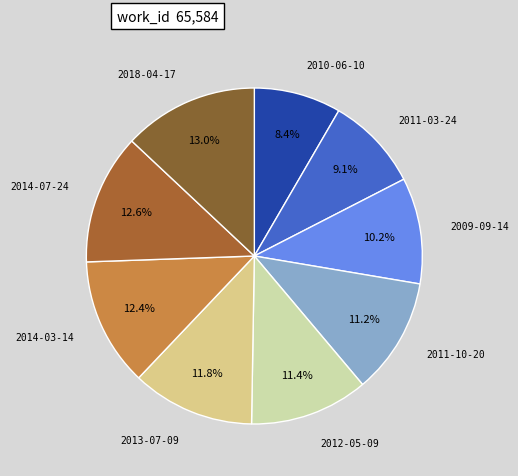

Combined, what portion of the pie is 2009-09-14 and 2018-04-17?

23.2%